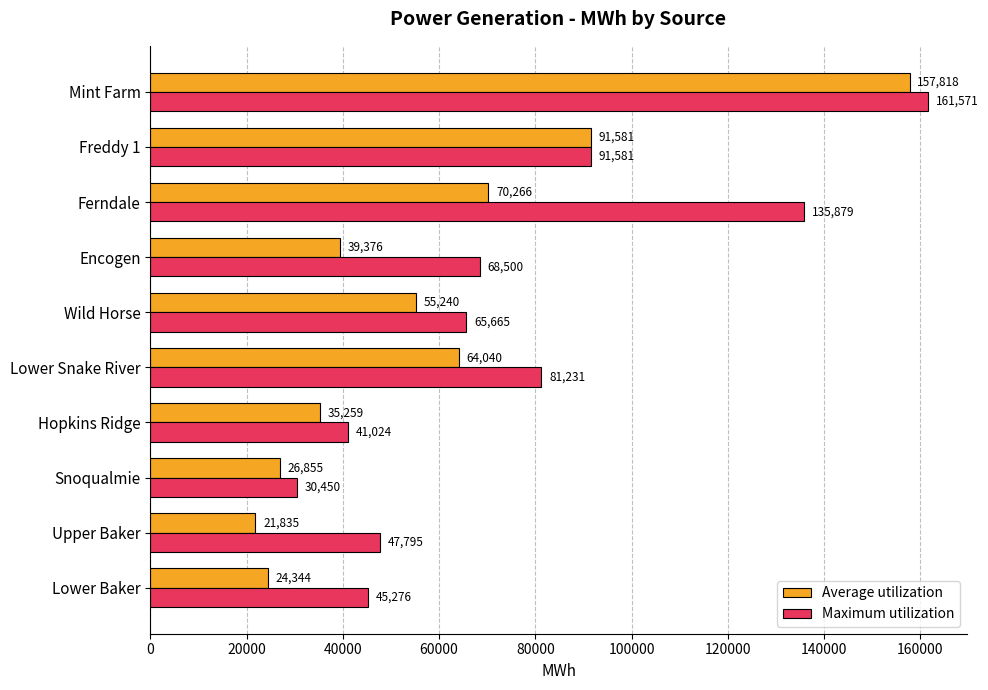

Which series has the largest range (max minus min)?

Average utilization